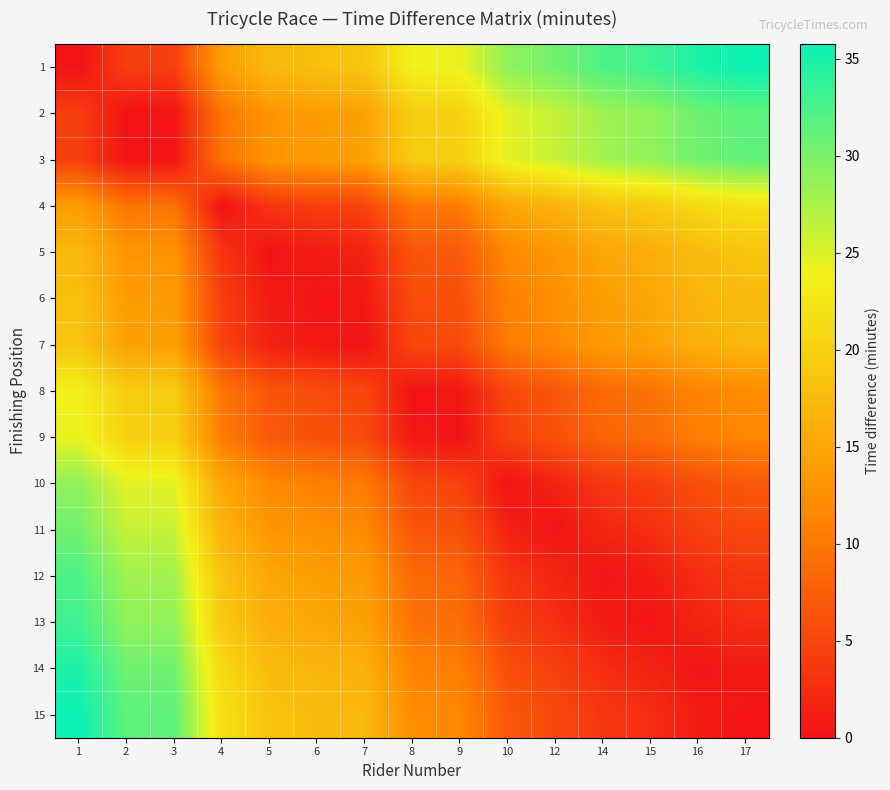

How many categories are shown in the chart?

15